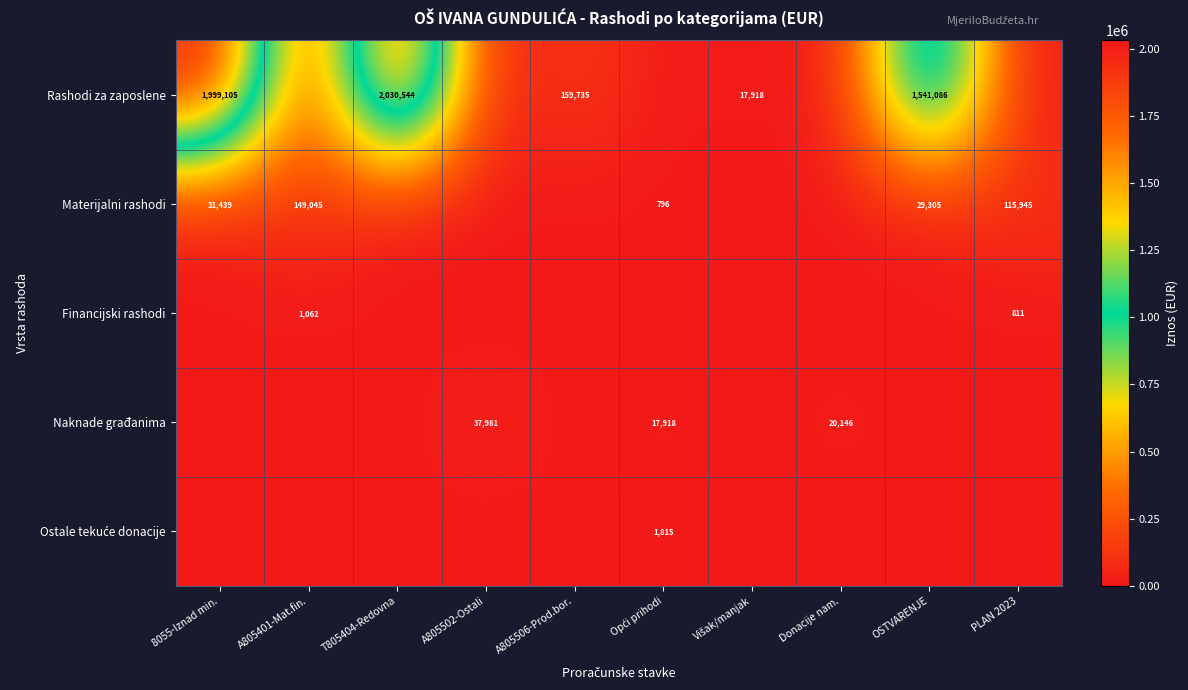

True or false: Rashodi za zaposlene has a value of 46972 at A805506-Prod.bor..

False